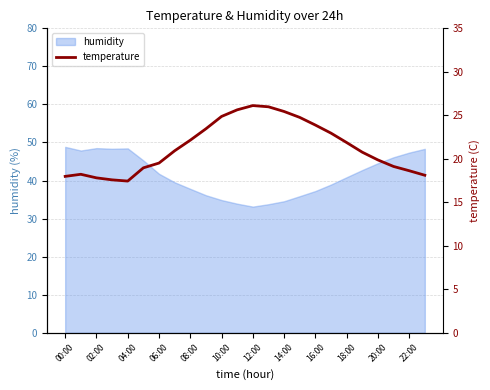

True or false: humidity has a value of 44.5 at 20:00.

True